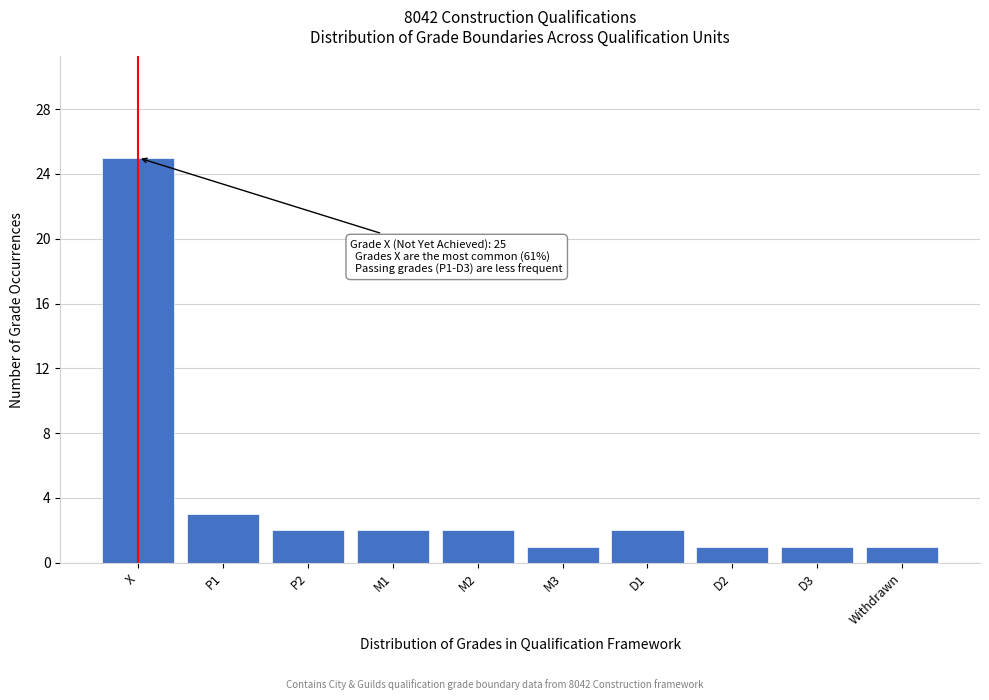

Reading right to left, list all the values displayed in this chart.

1	1	1	2	1	2	2	2	3	25